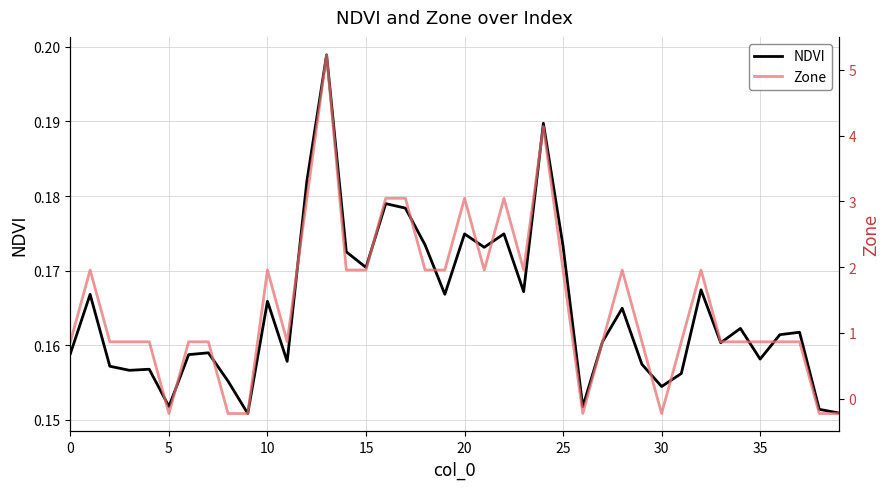

How many lines are shown in the chart?

2